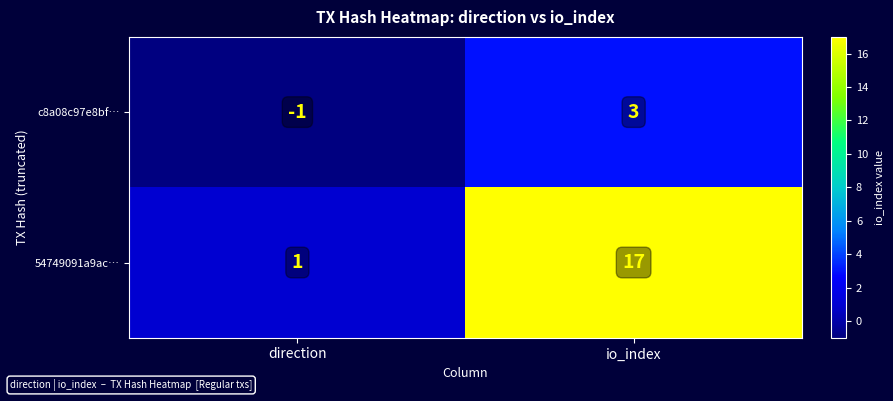

At io_index, list the series in order from largest to smallest.

54749091a9ac…, c8a08c97e8bf…